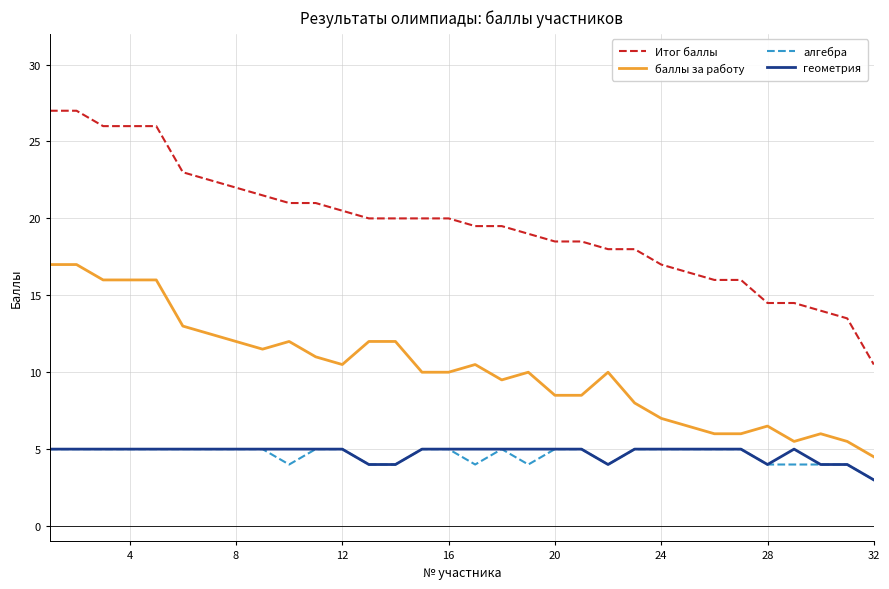

Which series has the widest spread of values?

Итог баллы